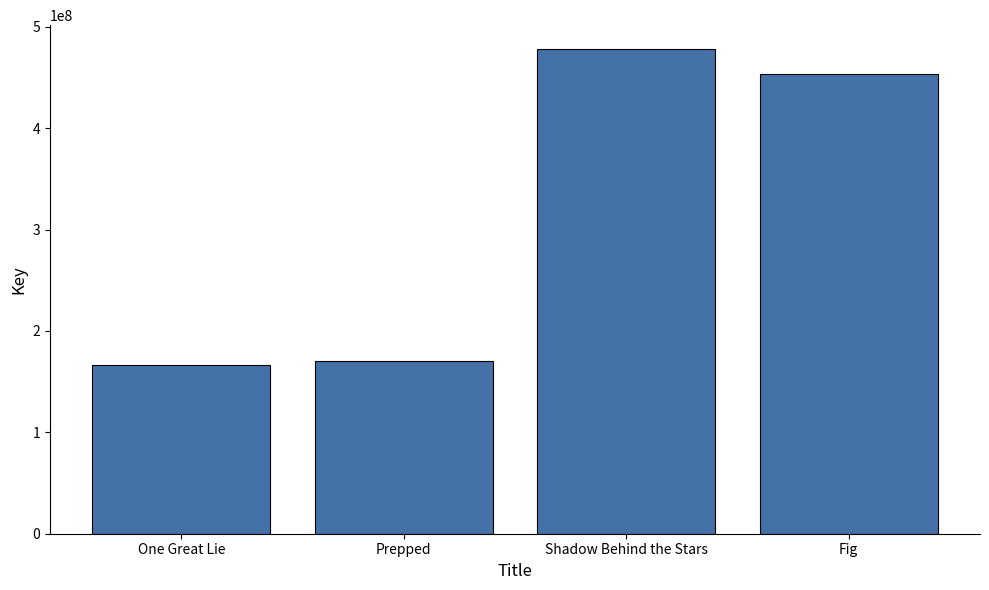

Which category has the lowest value across all series?

One Great Lie